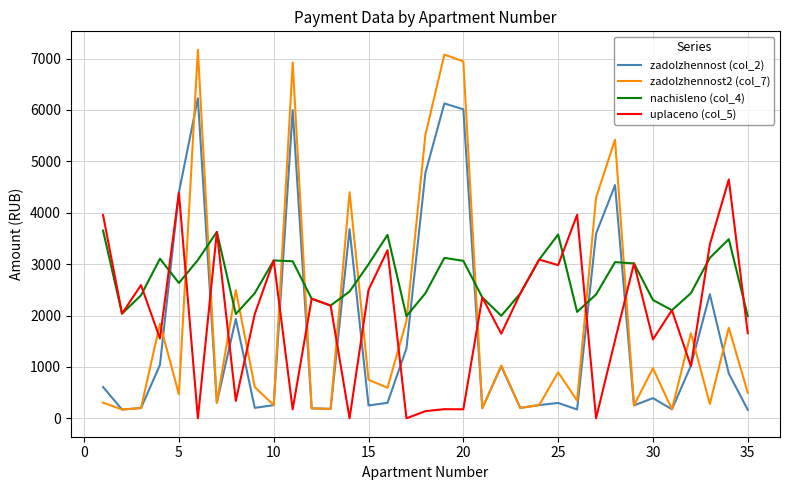

Which series has the widest spread of values?

zadolzhennost2 (col_7)